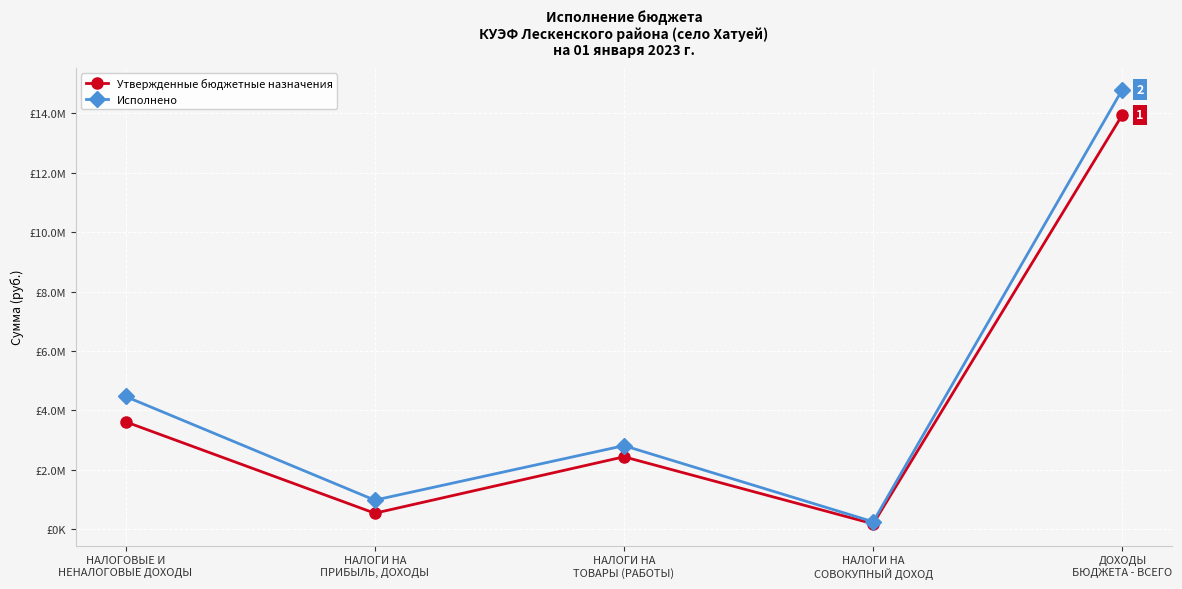

What are all the series names shown in the legend?

Утвержденные бюджетные назначения, Исполнено